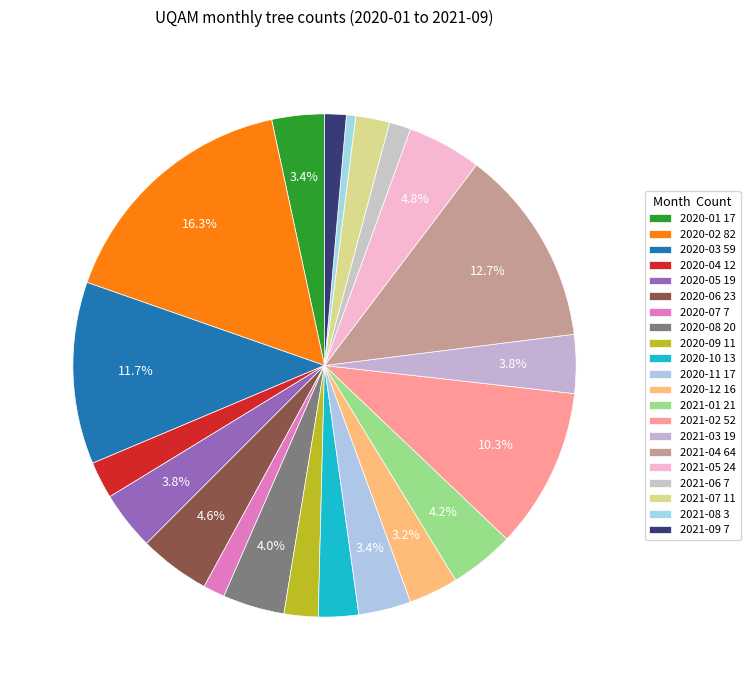

True or false: 2020-08 accounts for 11% of the total.

False